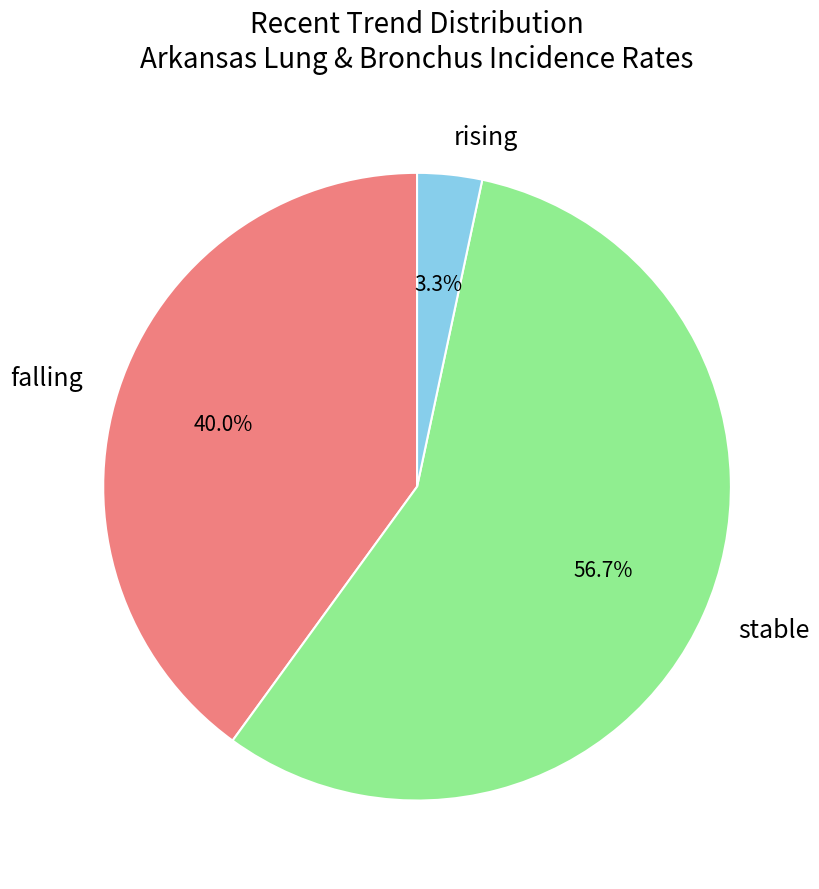

To the nearest percent, what is the combined percentage of stable and falling?

97%